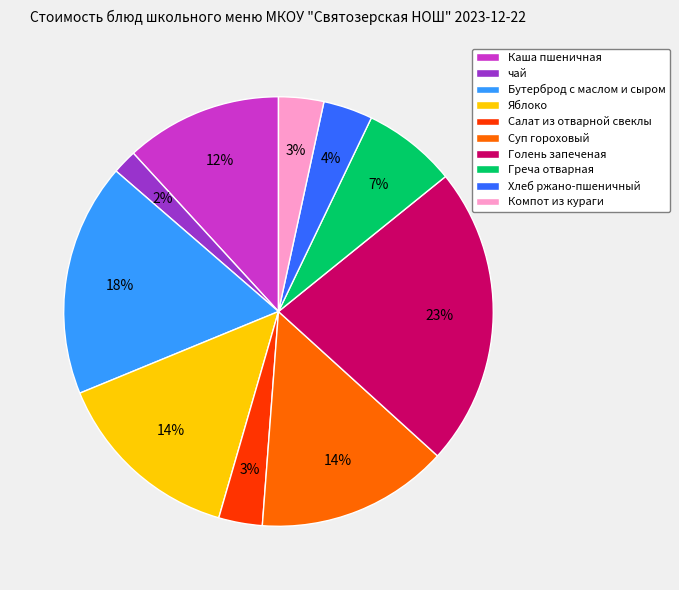

True or false: Салат из отварной свеклы accounts for 3% of the total.

True